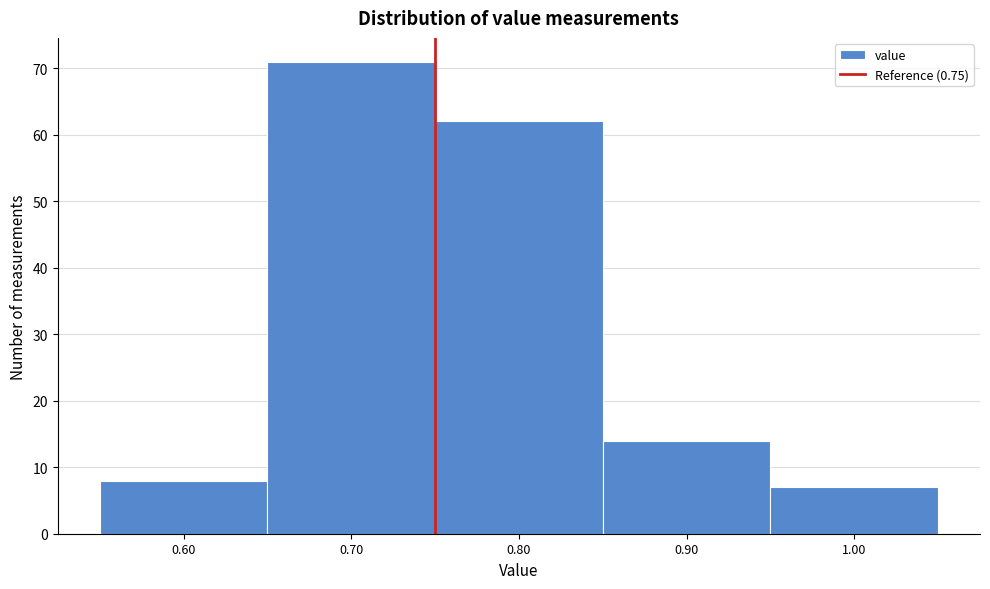

Reading left to right, list every bar in this chart as the range it spans on the x-axis followed by its height. The values are not printed on the chart, so give them approximately, as read against the axis.

0.55 to 0.65: 8
0.65 to 0.75: 71
0.75 to 0.85: 62
0.85 to 0.95: 14
0.95 to 1.05: 7